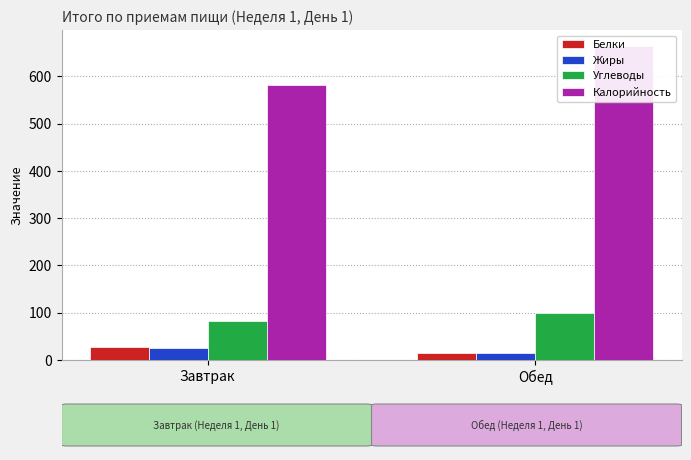

Reading left to right, extract all data points from this chart.

Белки: 28	14
Жиры: 26	14
Углеводы: 82	100
Калорийность: 581	665